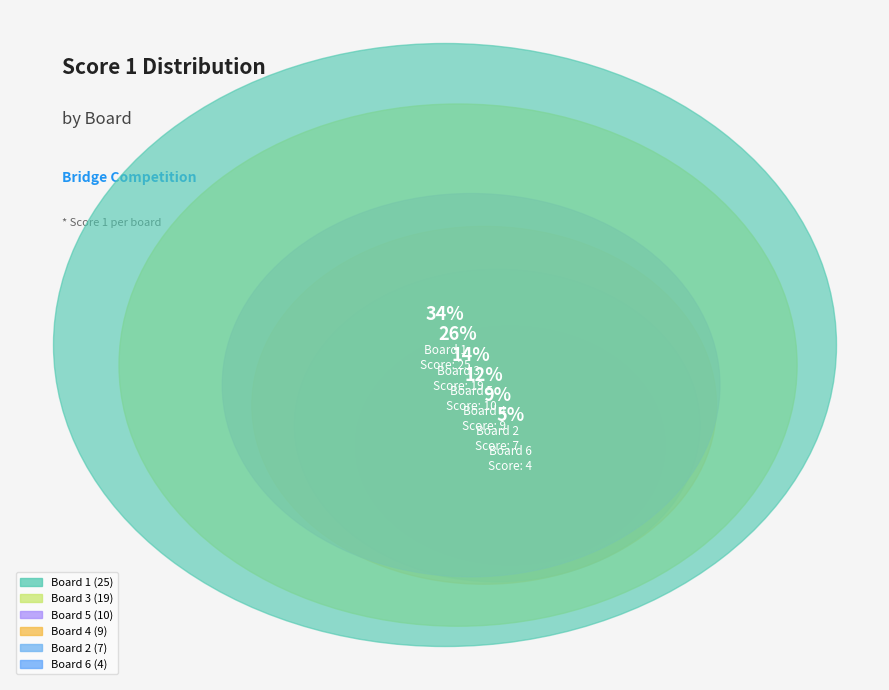

Is there any slice that represents more than half of the pie?

No